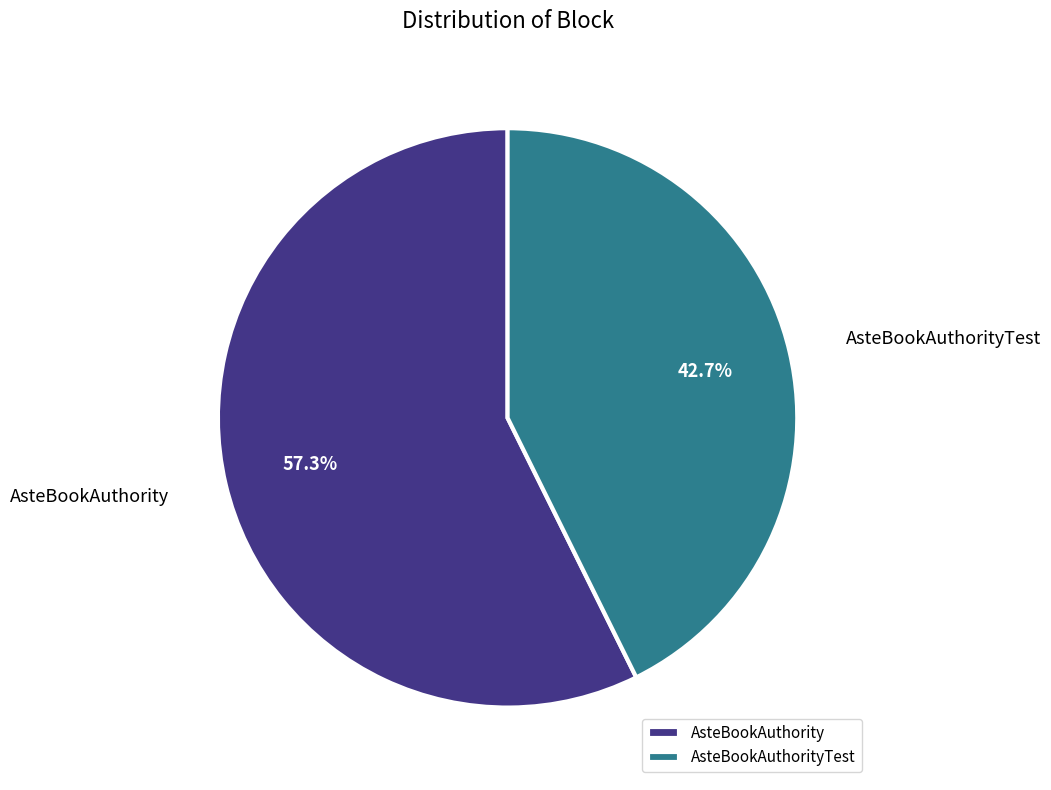

Which category has the biggest portion of the pie?

AsteBookAuthority